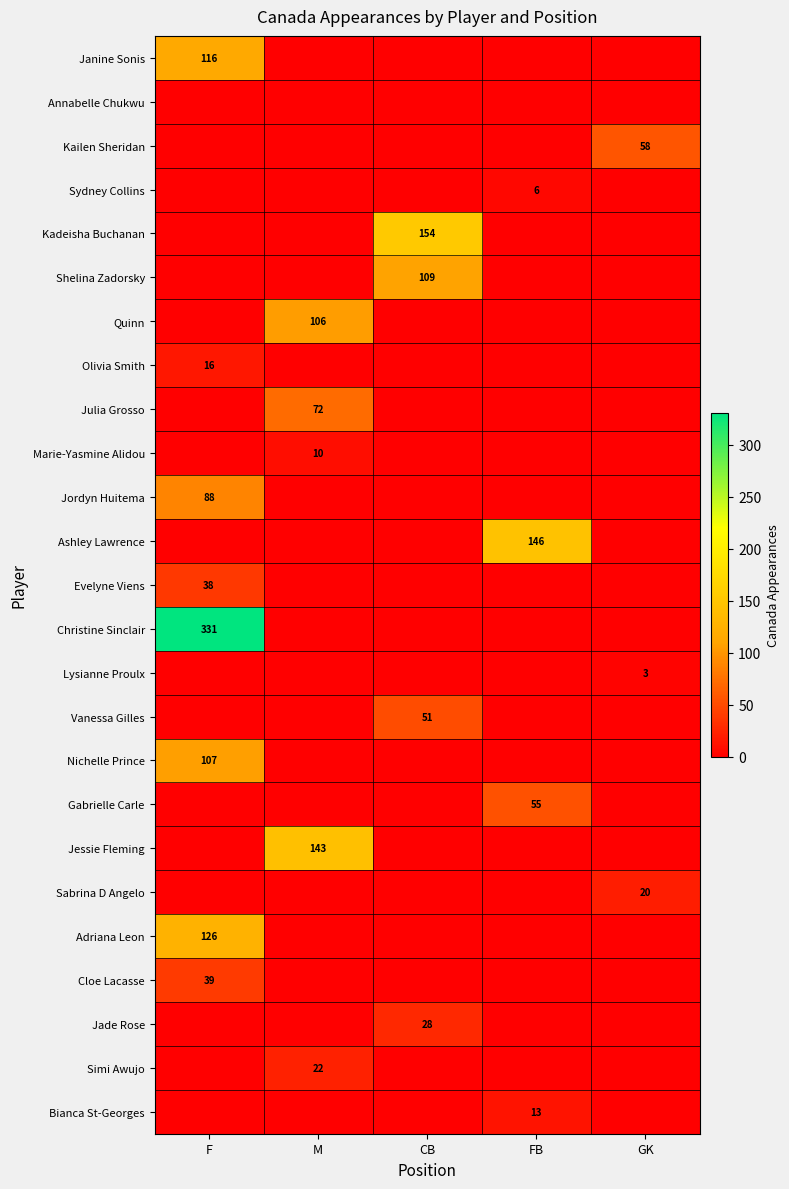

Is it true that Marie-Yasmine Alidou equals 13 at M?

False